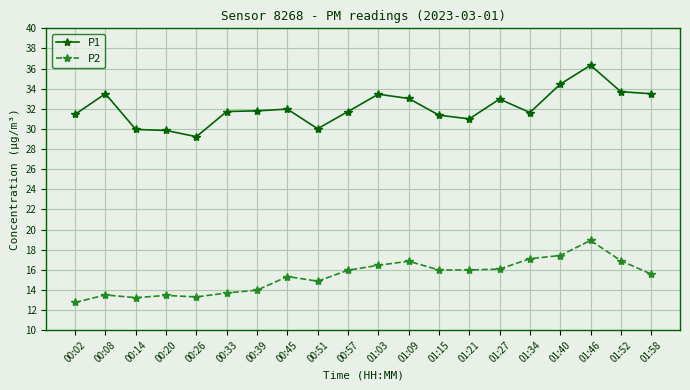

List the series in order of their peak value, highest first.

P1, P2